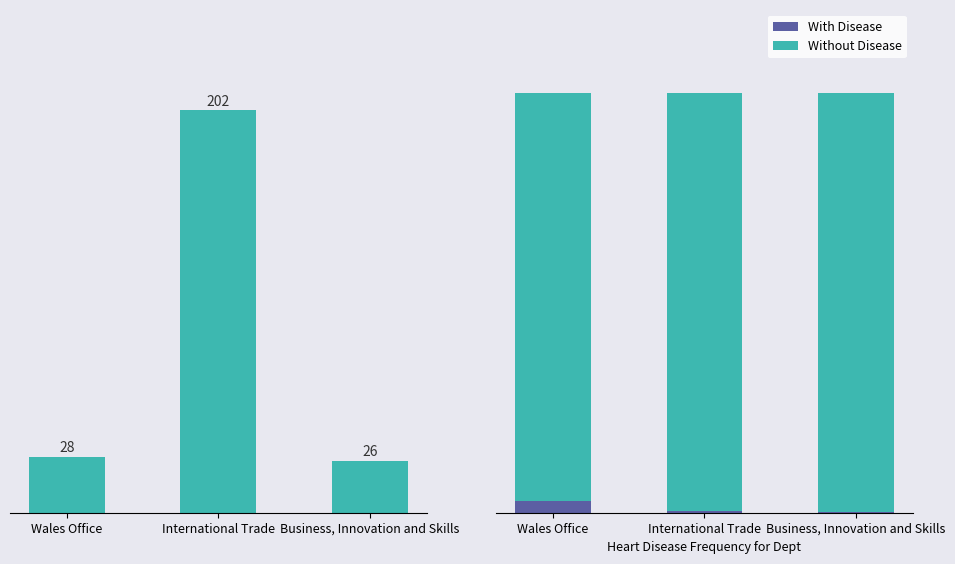

Is it true that With Disease equals 4.4 at Wales Office?

False